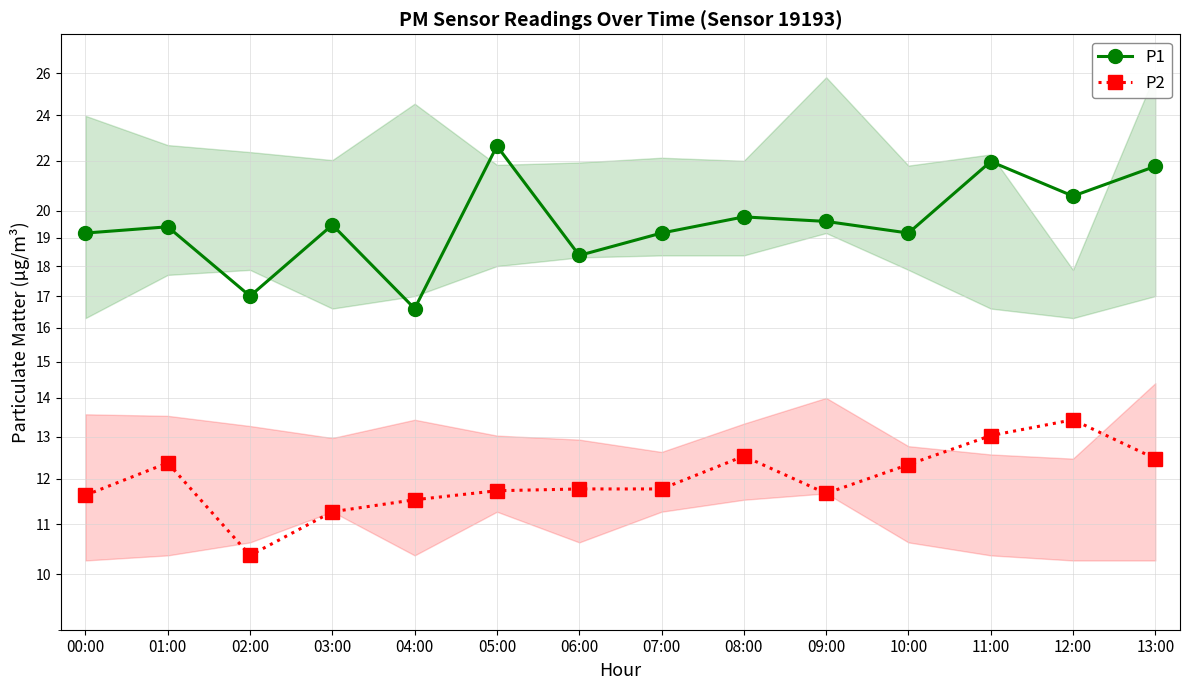

Where is the first local maximum for P2?

01:00